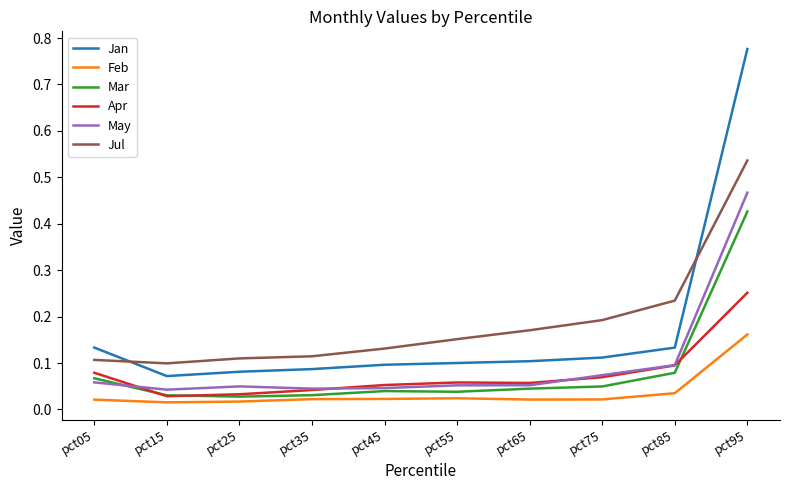

List the series in order of their peak value, lowest first.

Feb, Apr, Mar, May, Jul, Jan